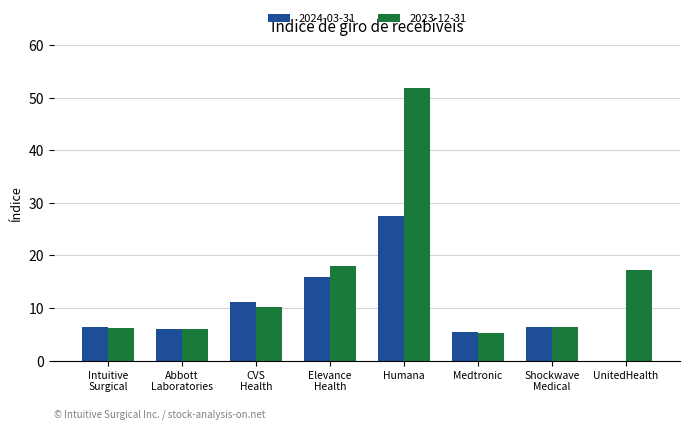

Is it true that 2023-12-31 equals 89.7 at Humana?

False